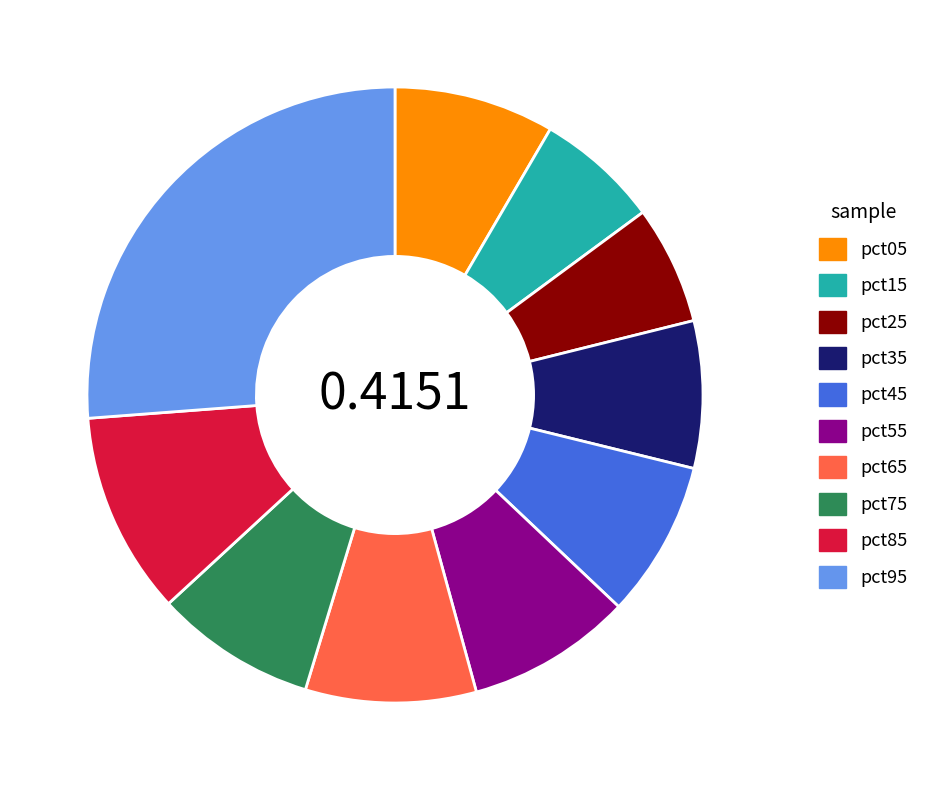

Combined, do pct45 and pct35 account for over 50%?

No